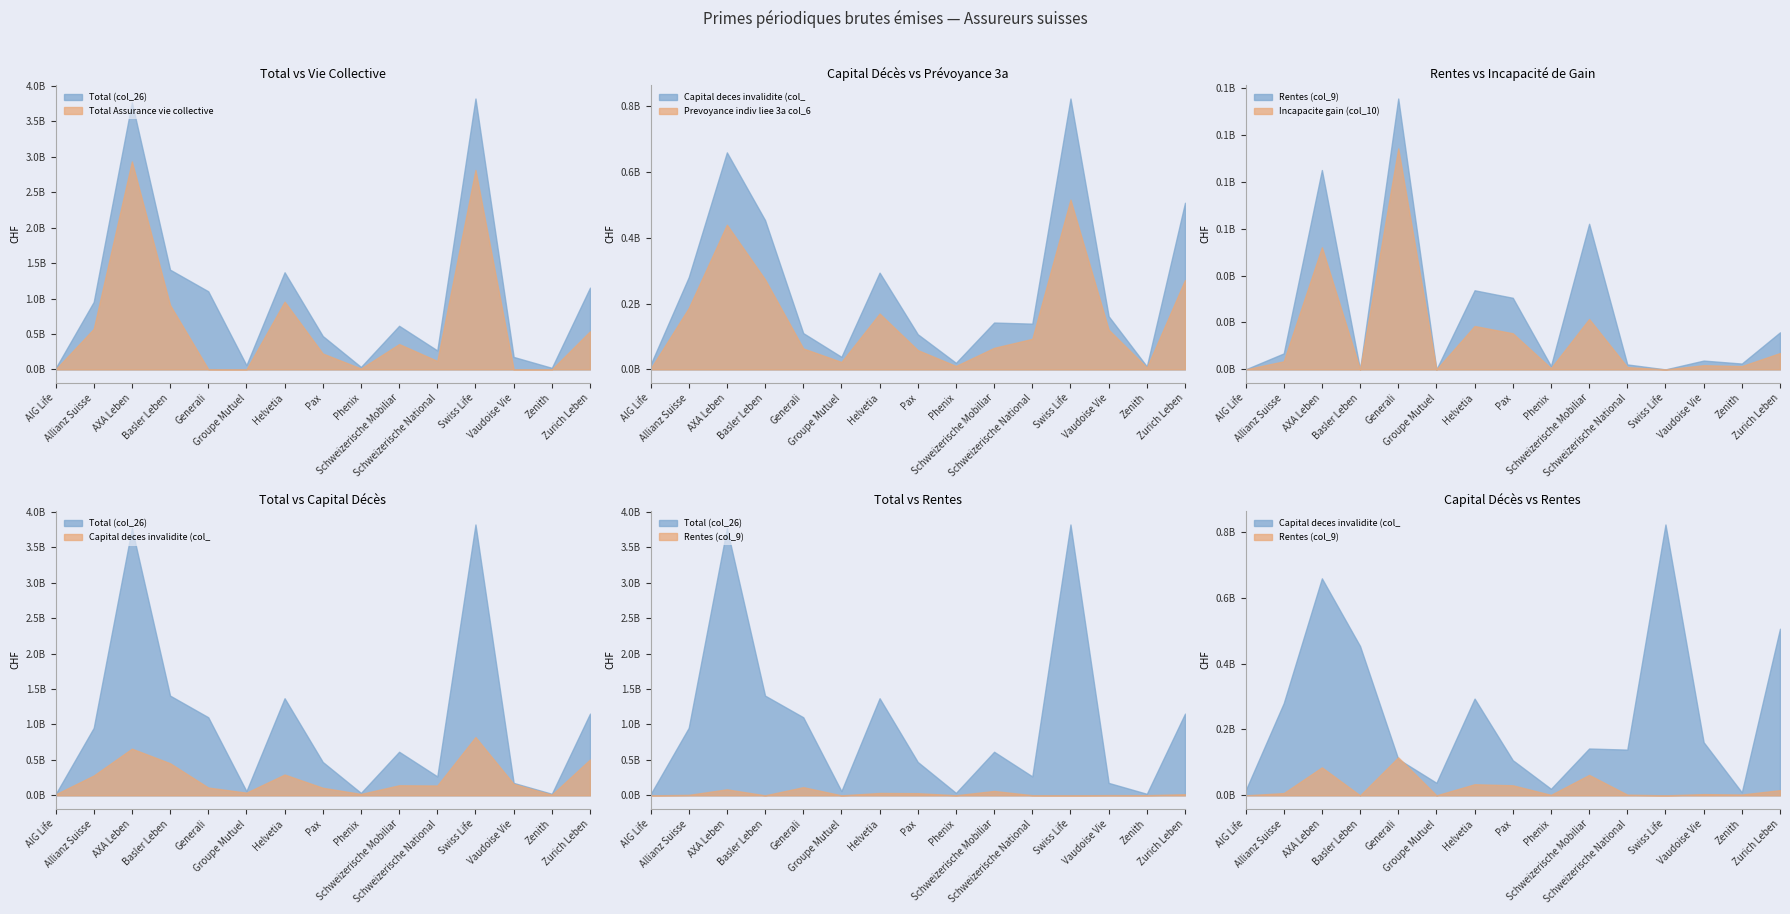

What is the difference between the highest and lowest values at Schweizerische Mobiliar?

593694050